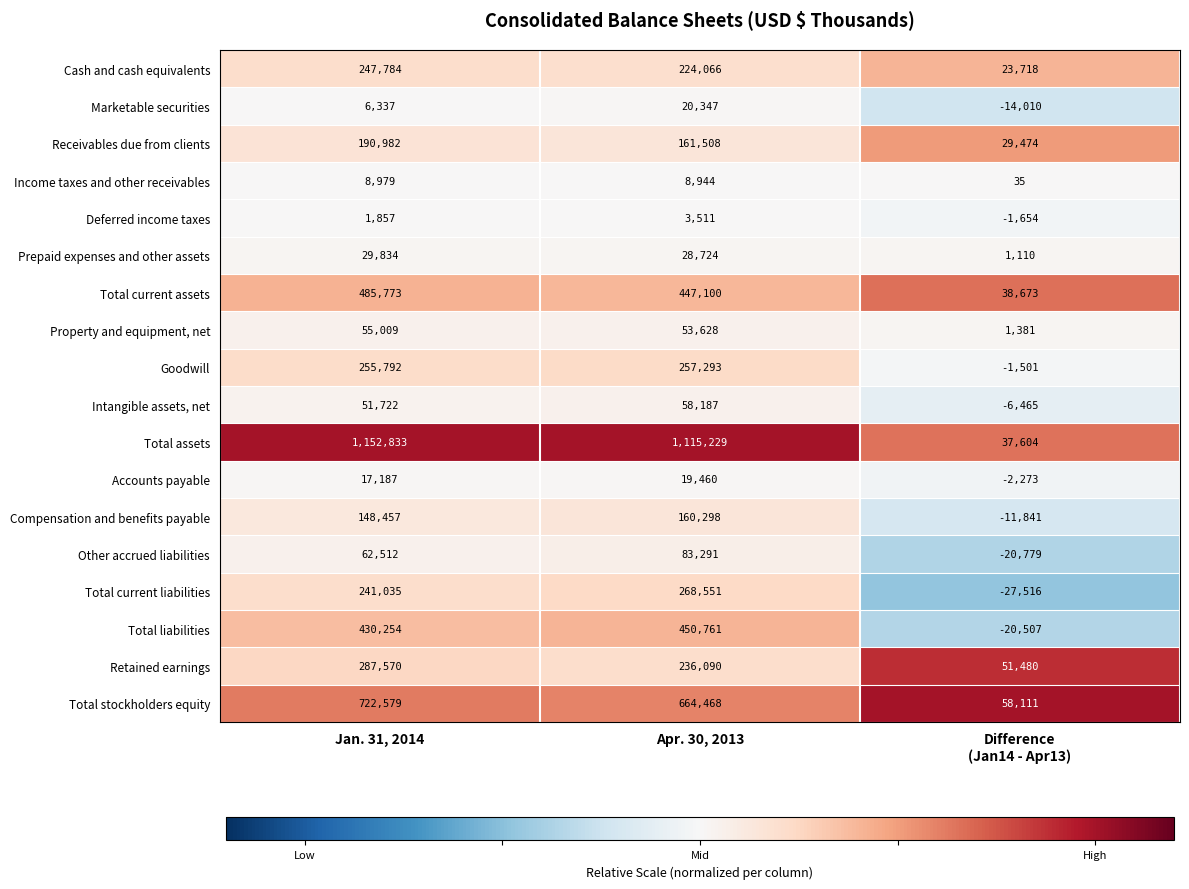

What is the difference between the maximum and minimum values in the Retained earnings series?

236090